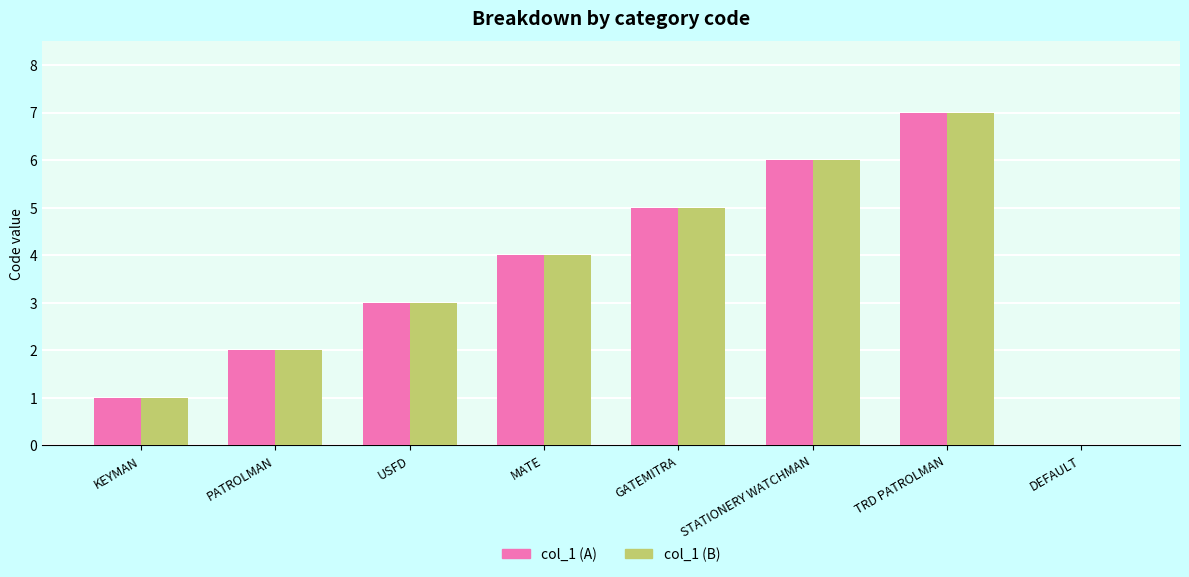

Reading left to right, what are all the values shown in this chart?

col_1 (A): KEYMAN=1	PATROLMAN=2	USFD=3	MATE=4	GATEMITRA=5	STATIONERY WATCHMAN=6	TRD PATROLMAN=7	DEFAULT=0
col_1 (B): KEYMAN=1	PATROLMAN=2	USFD=3	MATE=4	GATEMITRA=5	STATIONERY WATCHMAN=6	TRD PATROLMAN=7	DEFAULT=0